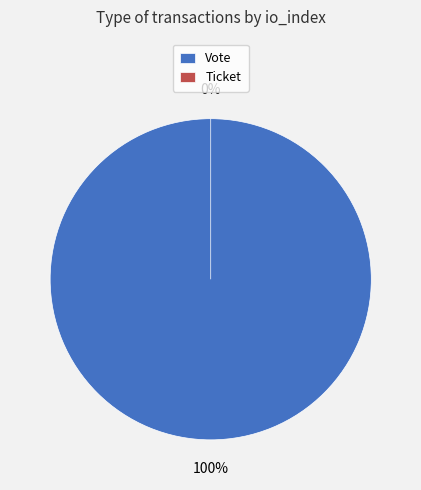

Is there a majority slice in this chart?

Yes